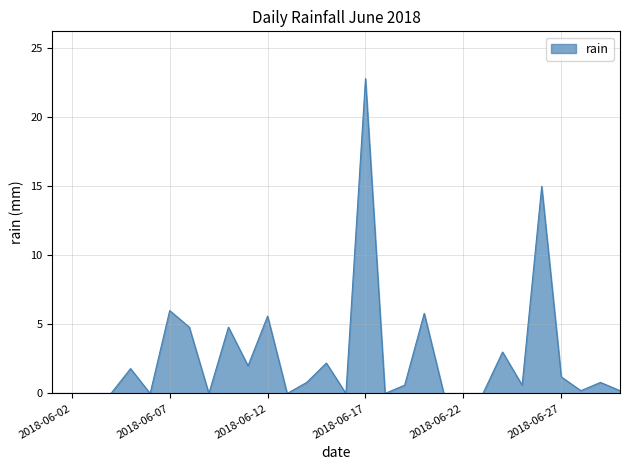

What is the difference between the maximum and minimum values?

22.8